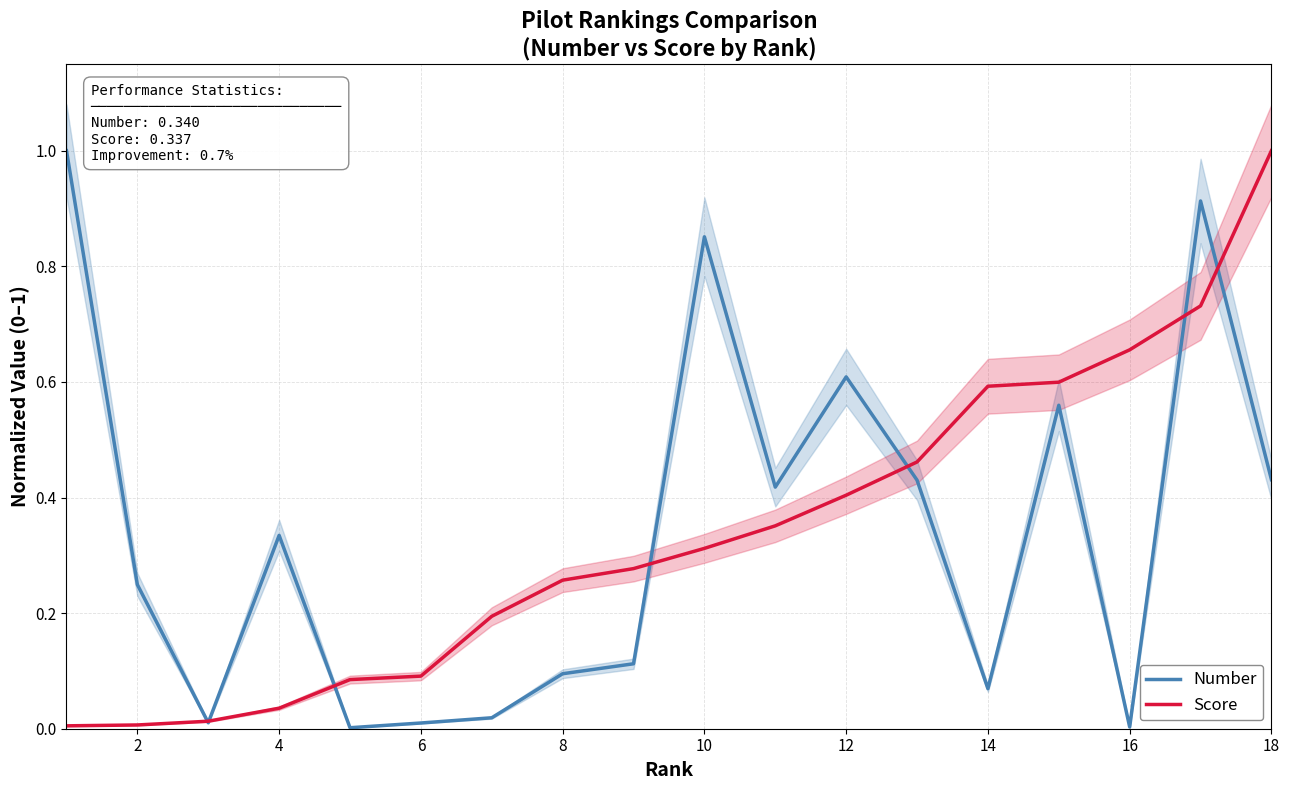

Does the chart display data point markers on the line(s)?

No